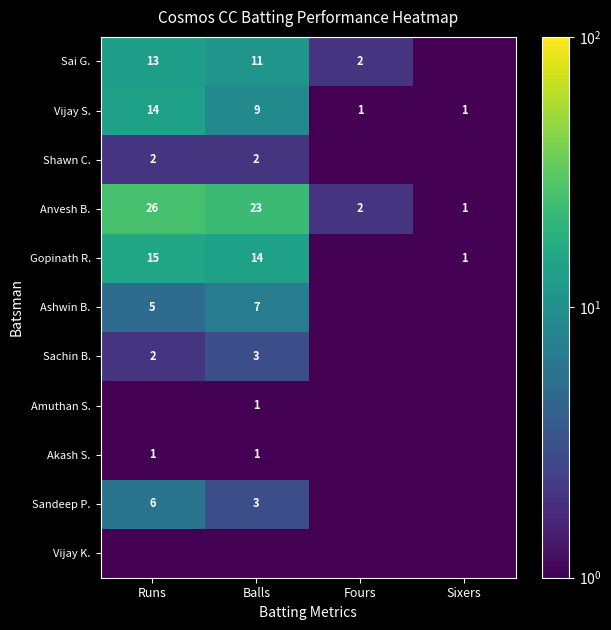

What is the highest value of the Vijay S. series?

14.0